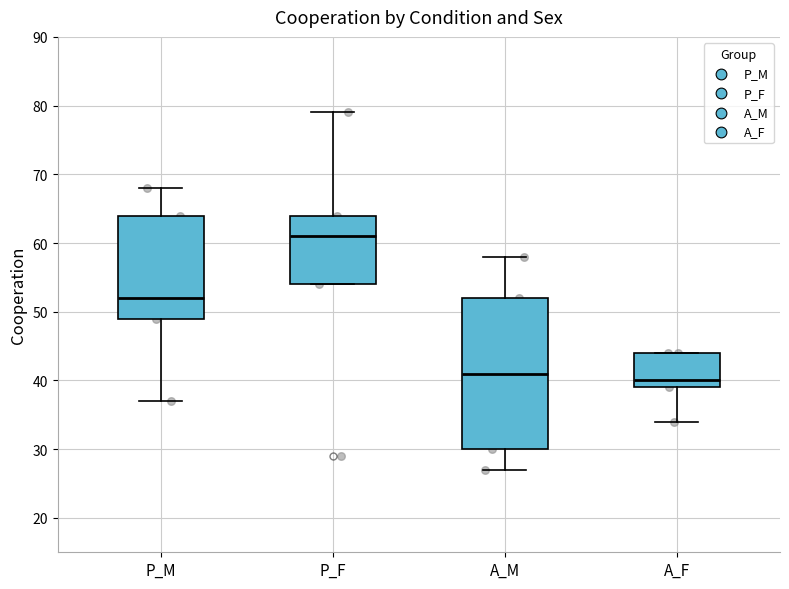

Where is the lower edge of the box for P_F on the y-axis? The values are not printed on the chart, so give them approximately, as read against the axis.

54